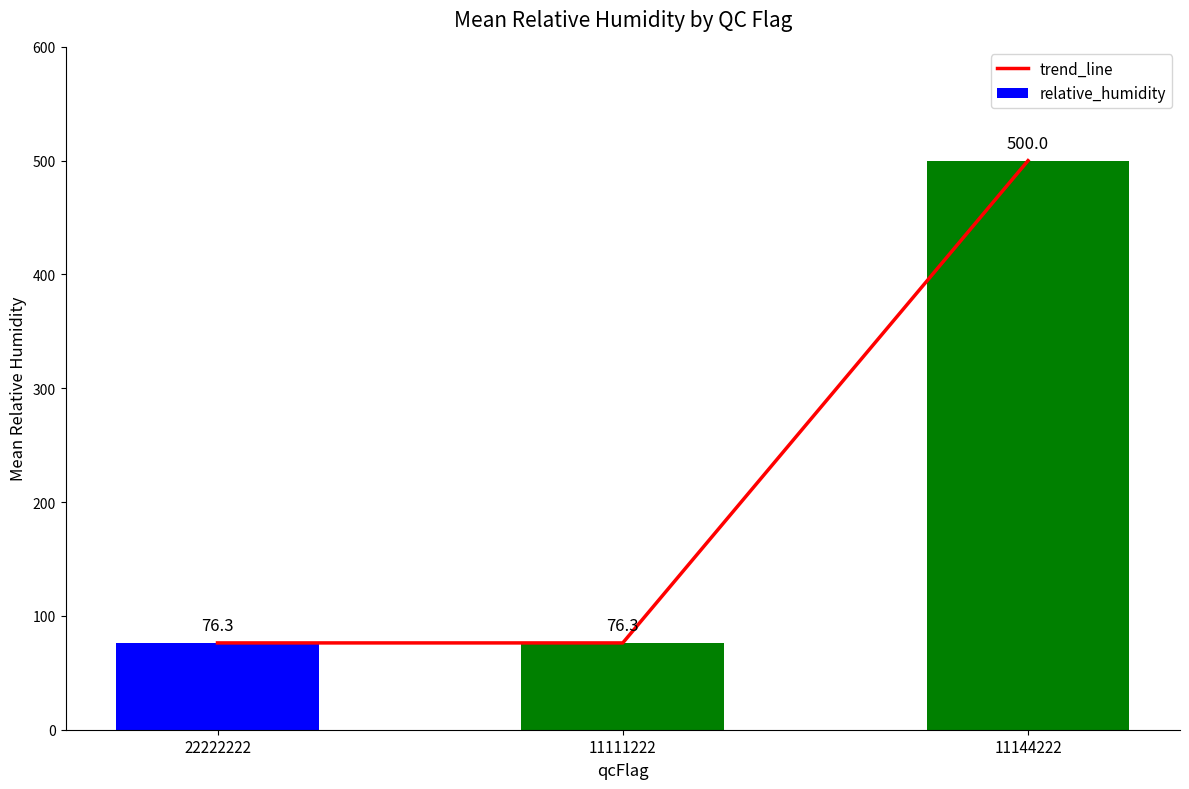

How many distinct data groups are displayed?

2